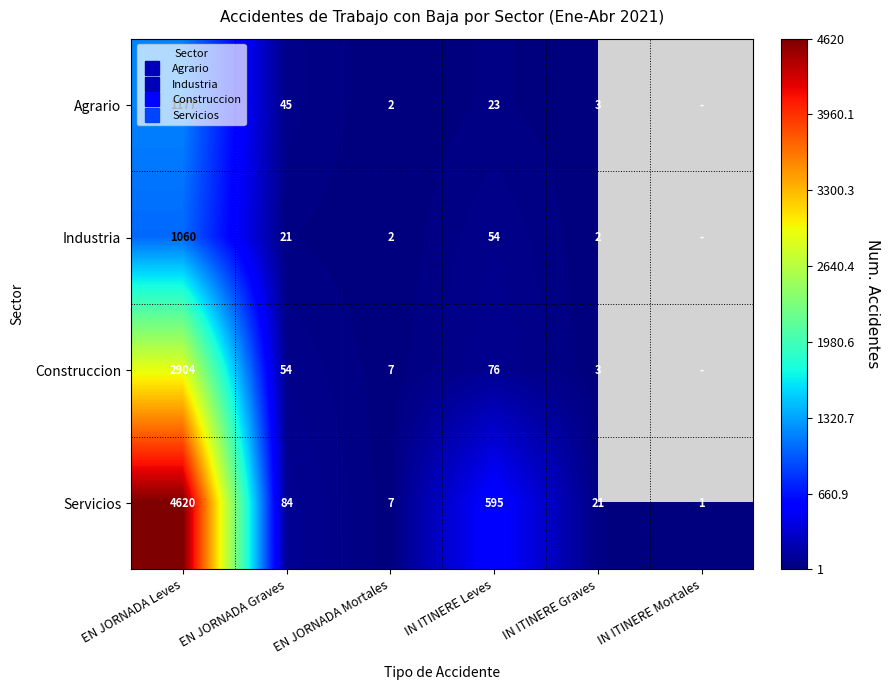

At how many categories does at least one series exceed 3198?

1